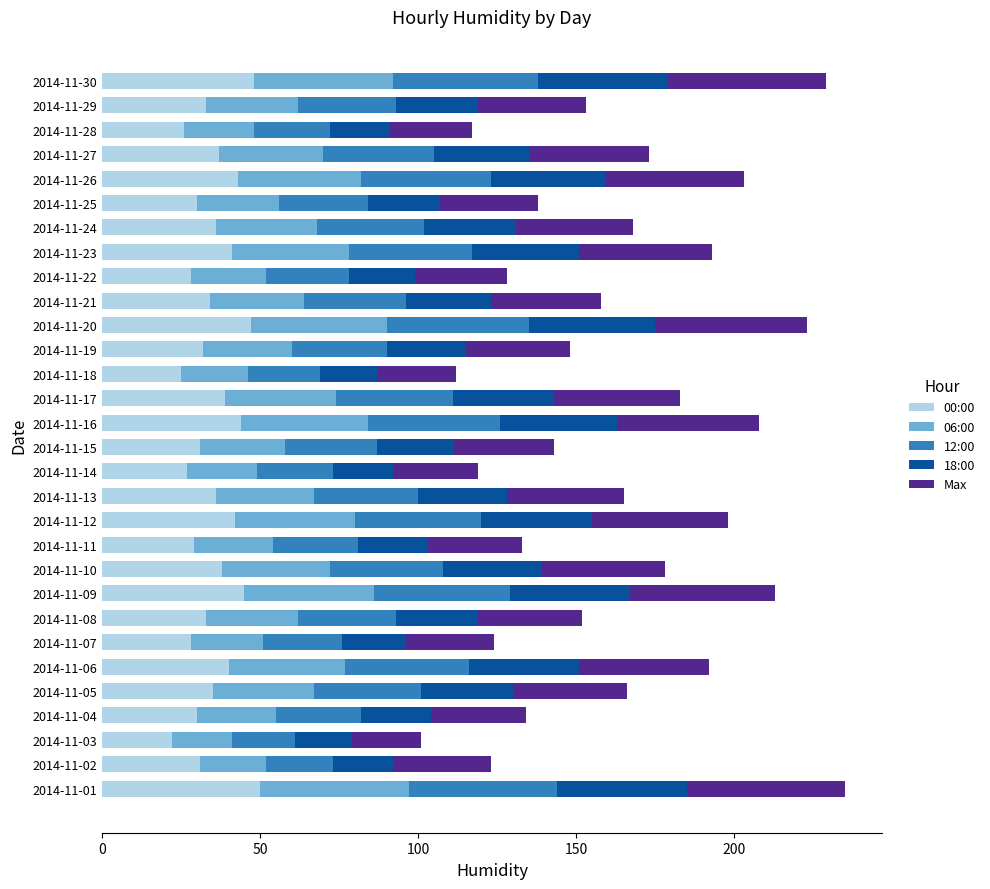

What is the total value across all series at 2014-11-15?

143